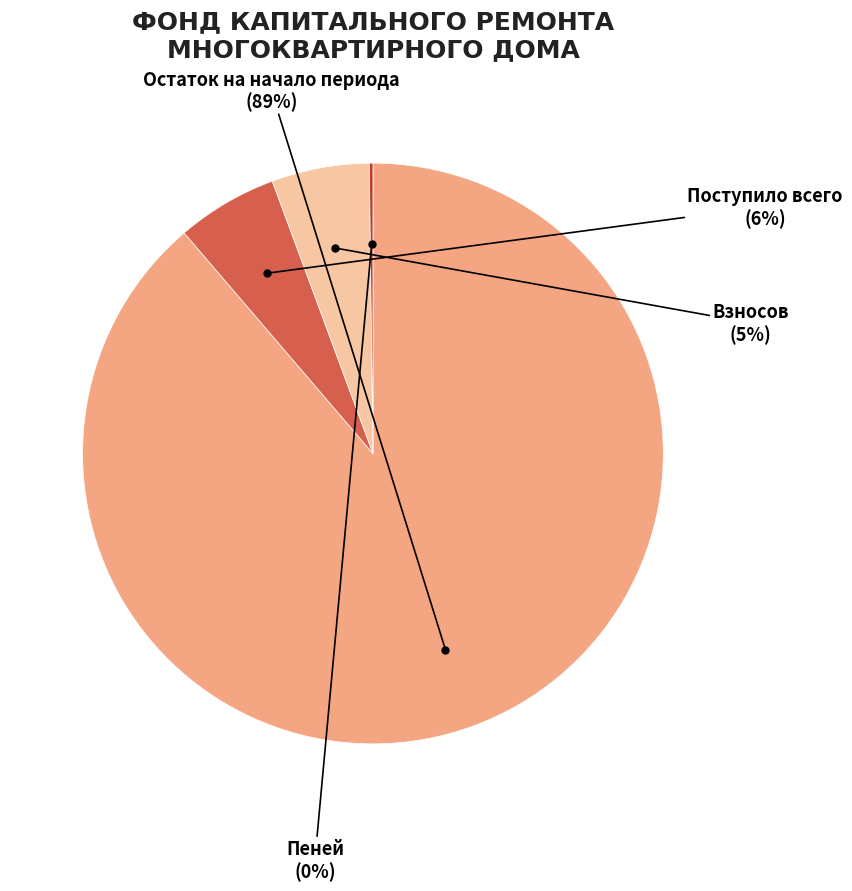

Is it true that Взносов is 5% of the pie?

True